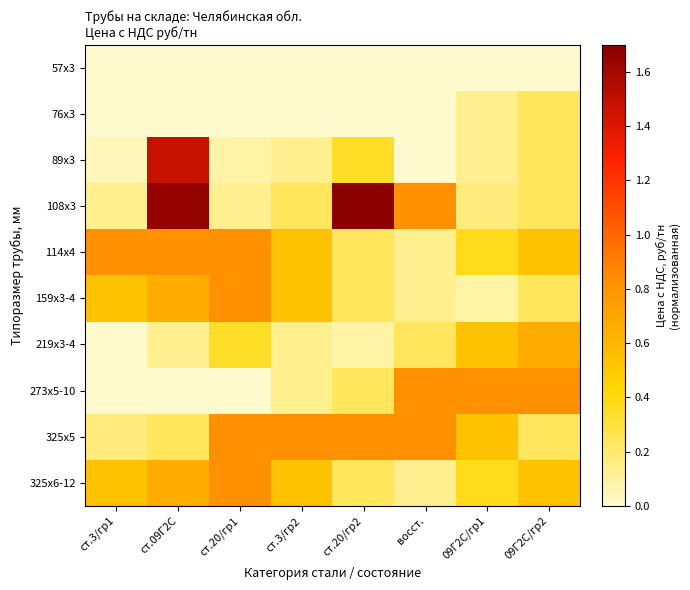

At which category does the chart reach its minimum across all series?

ст.3/гр1